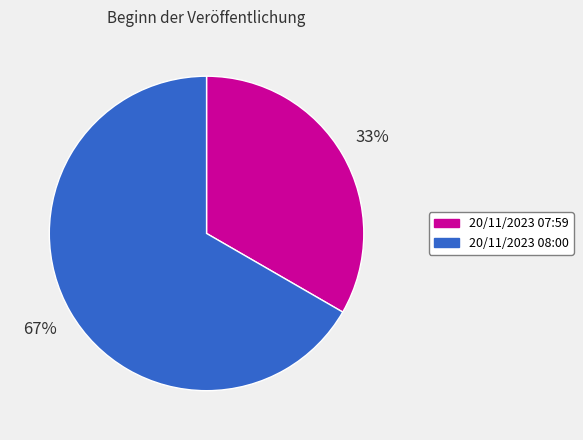

True or false: 20/11/2023 08:00 accounts for 59% of the total.

False